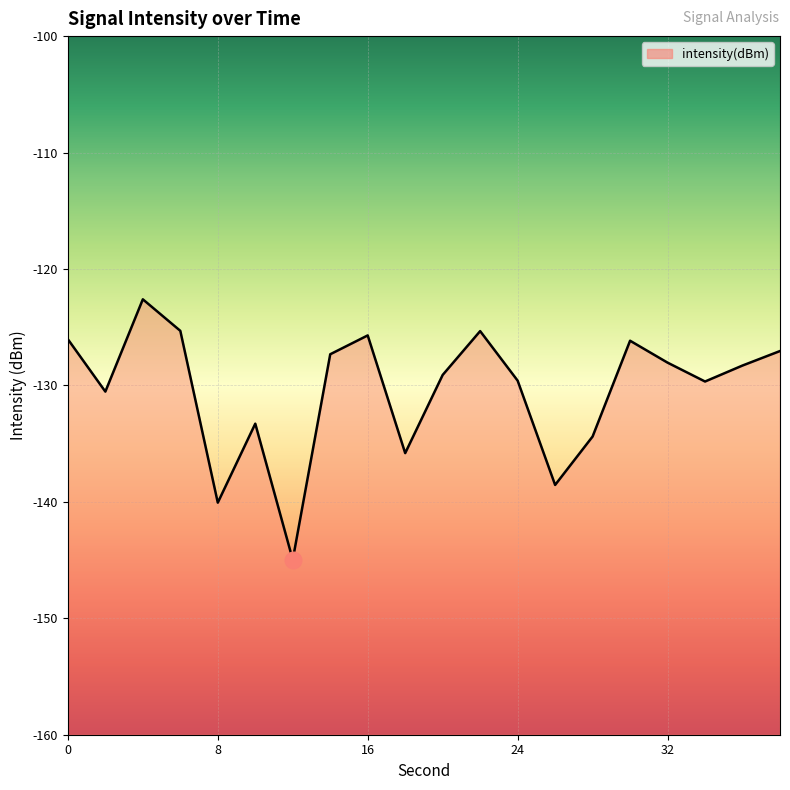

What is the difference between the maximum and minimum values?

22.4